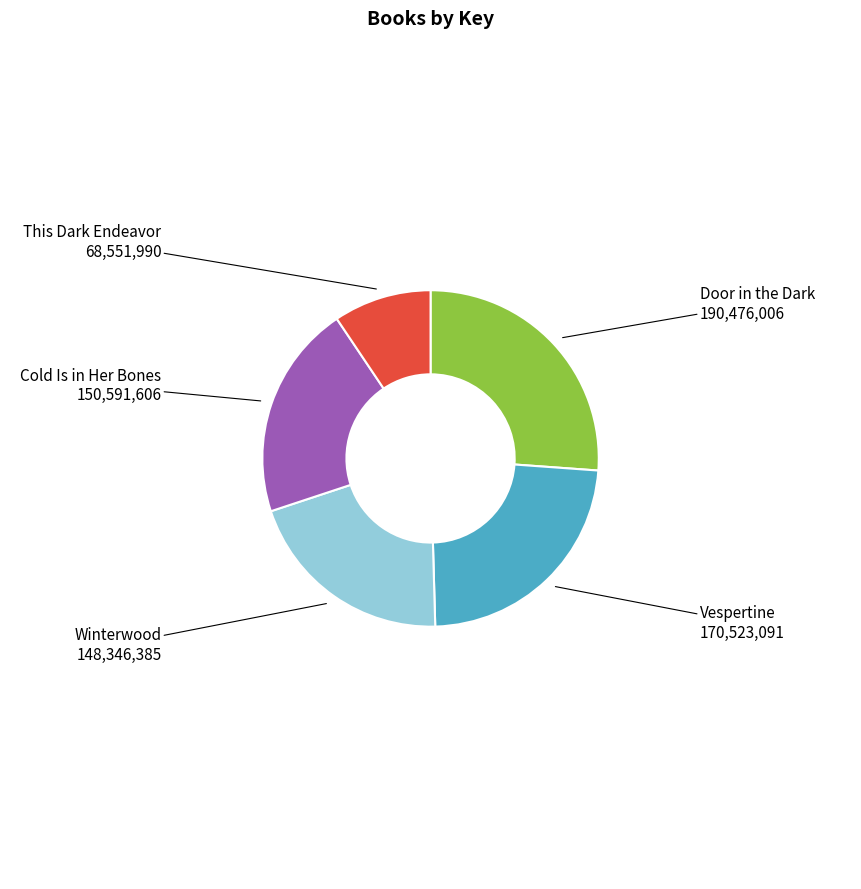

What is the largest slice in the pie chart?

Door in the Dark